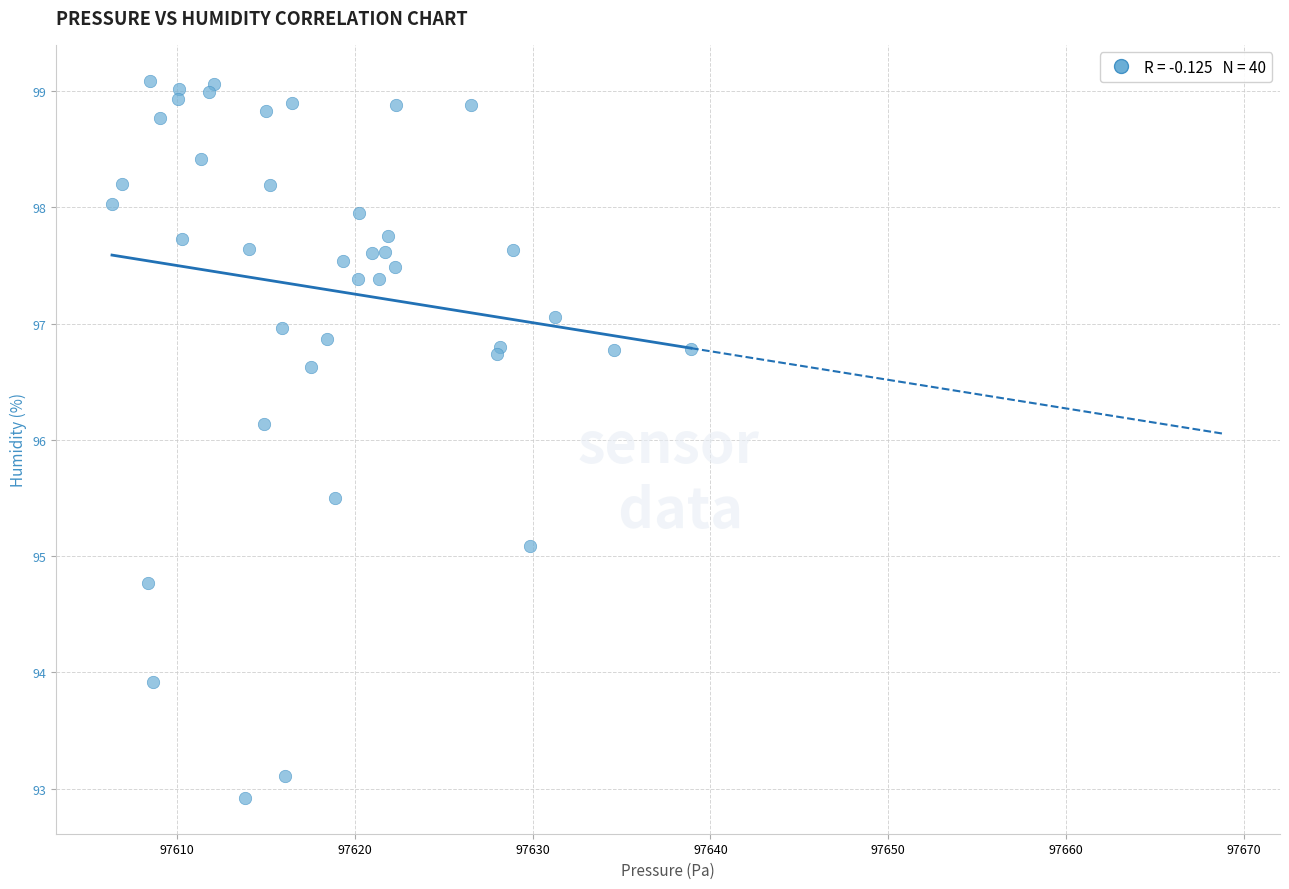

What Y value in the scatter plot is closest to 96?

96.1